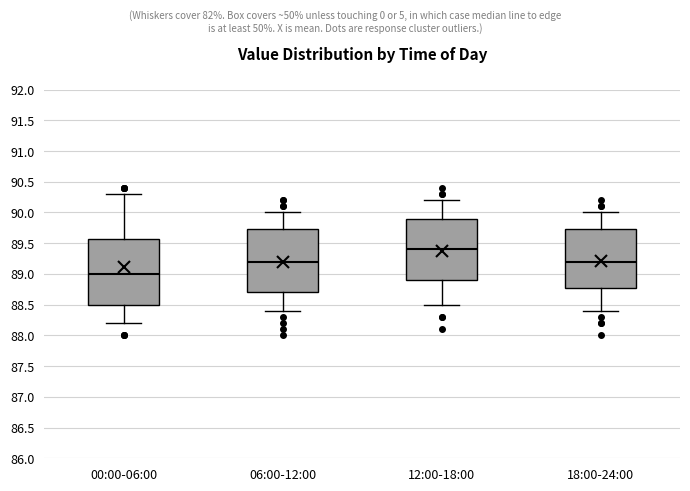

Reading left to right, transcribe this box plot: for each box, give where its median line is, the range the box spans, and where its two whiskers end, as read against the y-axis. The values are not printed on the chart, so give them approximately, as read against the axis.

00:00-06:00: median 89.00, box 88.50 to 89.60, whiskers 88.20 to 90.30
06:00-12:00: median 89.20, box 88.70 to 89.75, whiskers 88.40 to 90.00
12:00-18:00: median 89.40, box 88.90 to 89.90, whiskers 88.50 to 90.20
18:00-24:00: median 89.20, box 88.80 to 89.75, whiskers 88.40 to 90.00